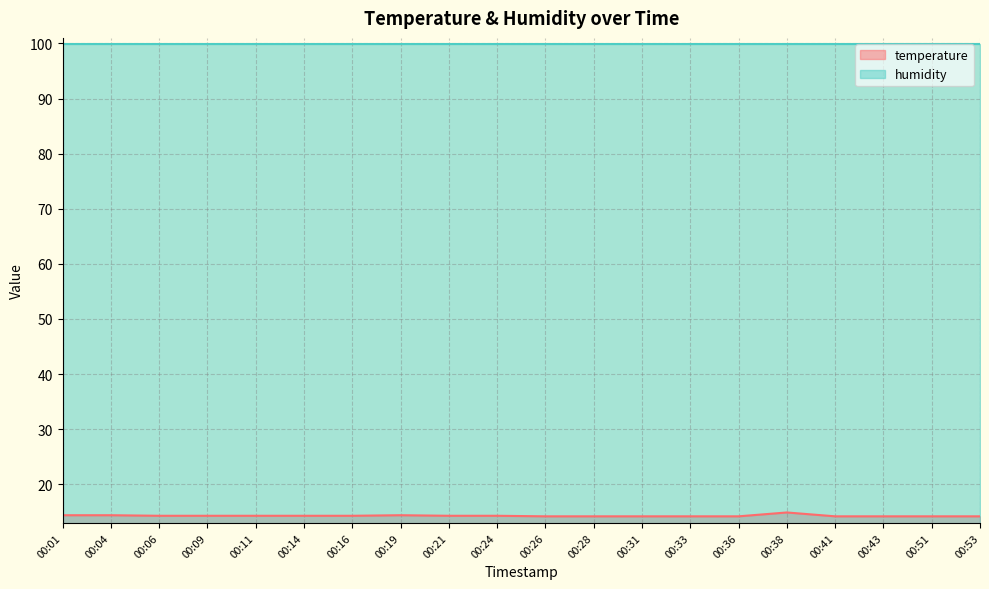

What is the average value?

14.3